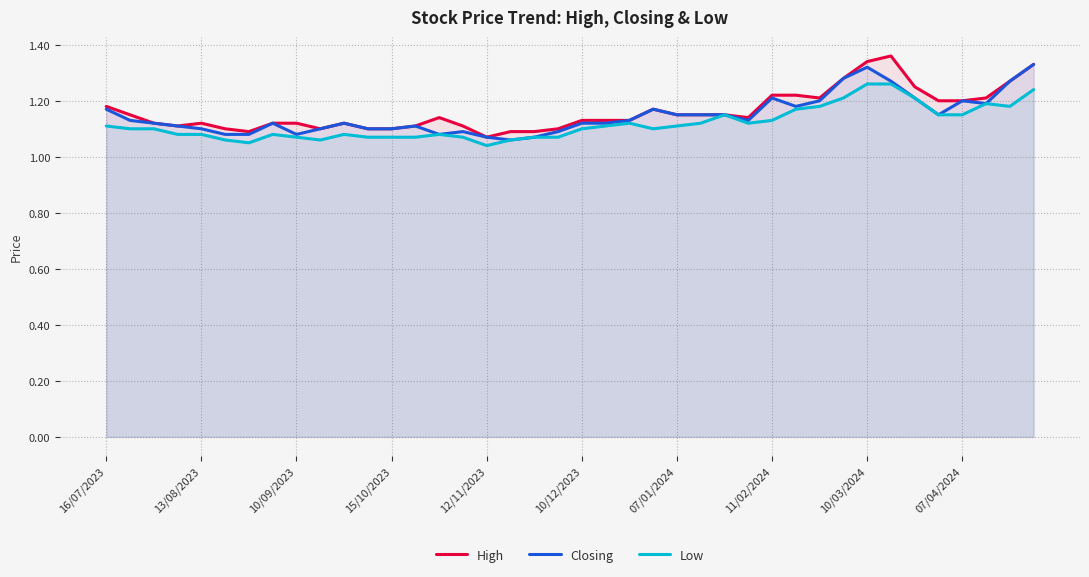

How many lines are shown in the chart?

3